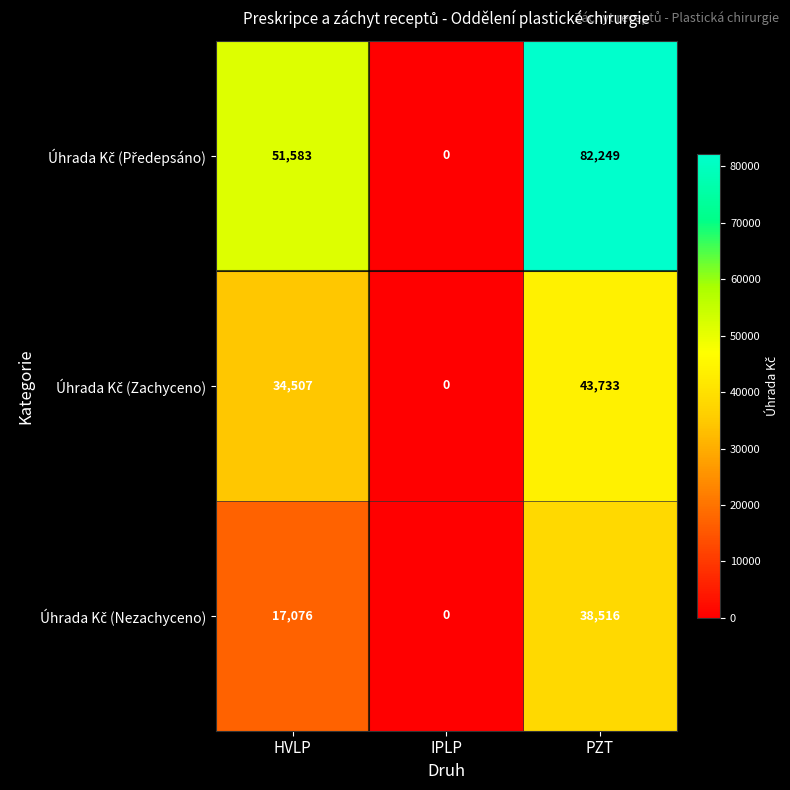

Which label corresponds to the smallest value in the chart?

IPLP